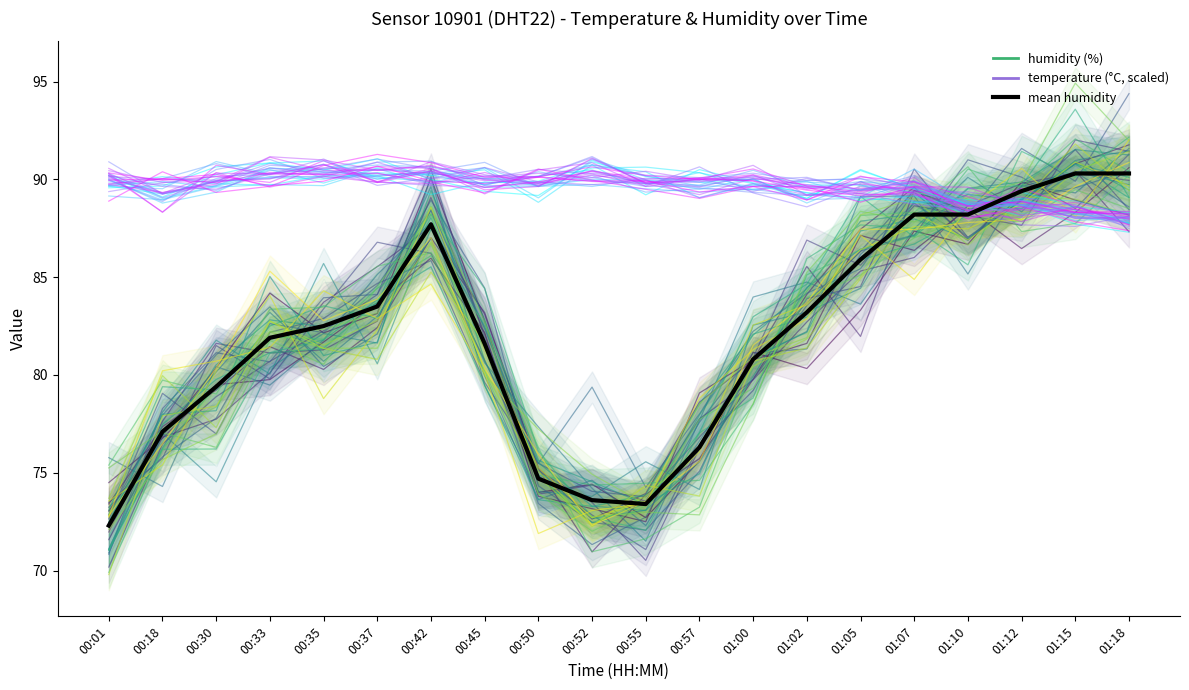

What is the total value across all series at 01:05?

259.7